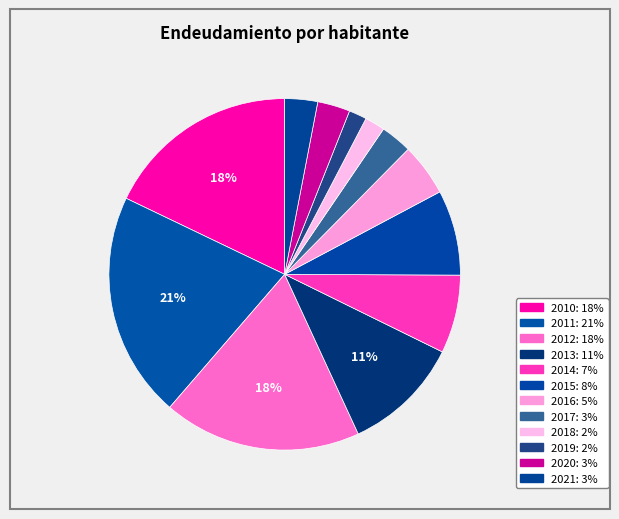

Count the number of slices in the pie.

12